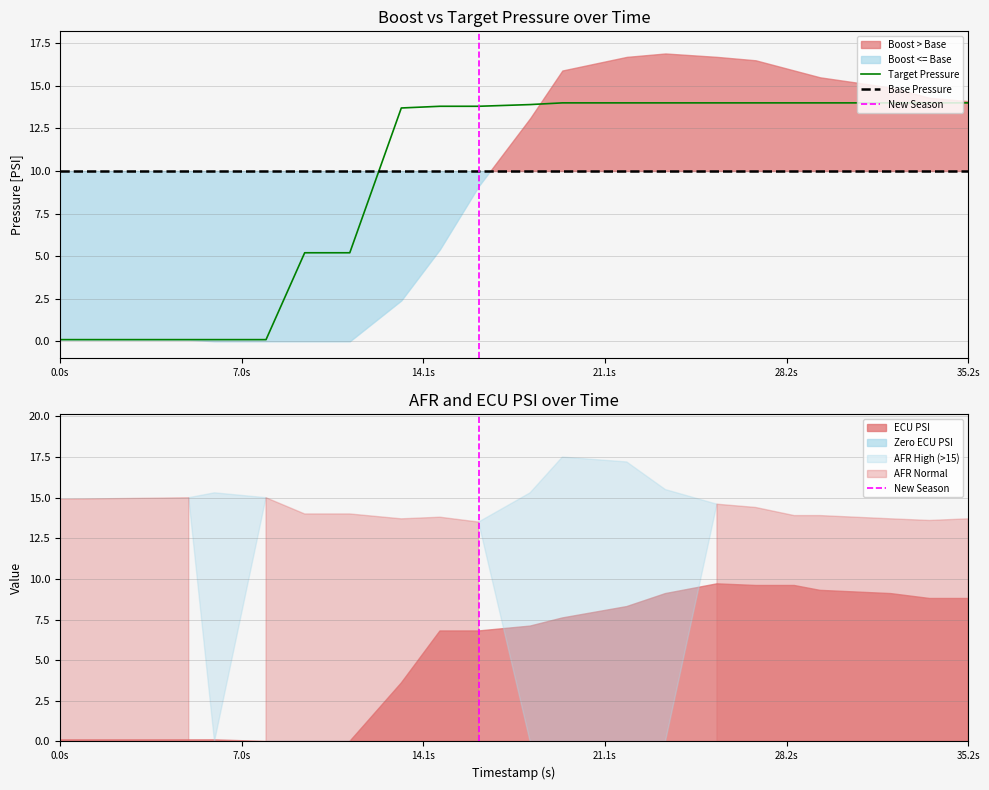

How many values in the boost series are below 14?

10